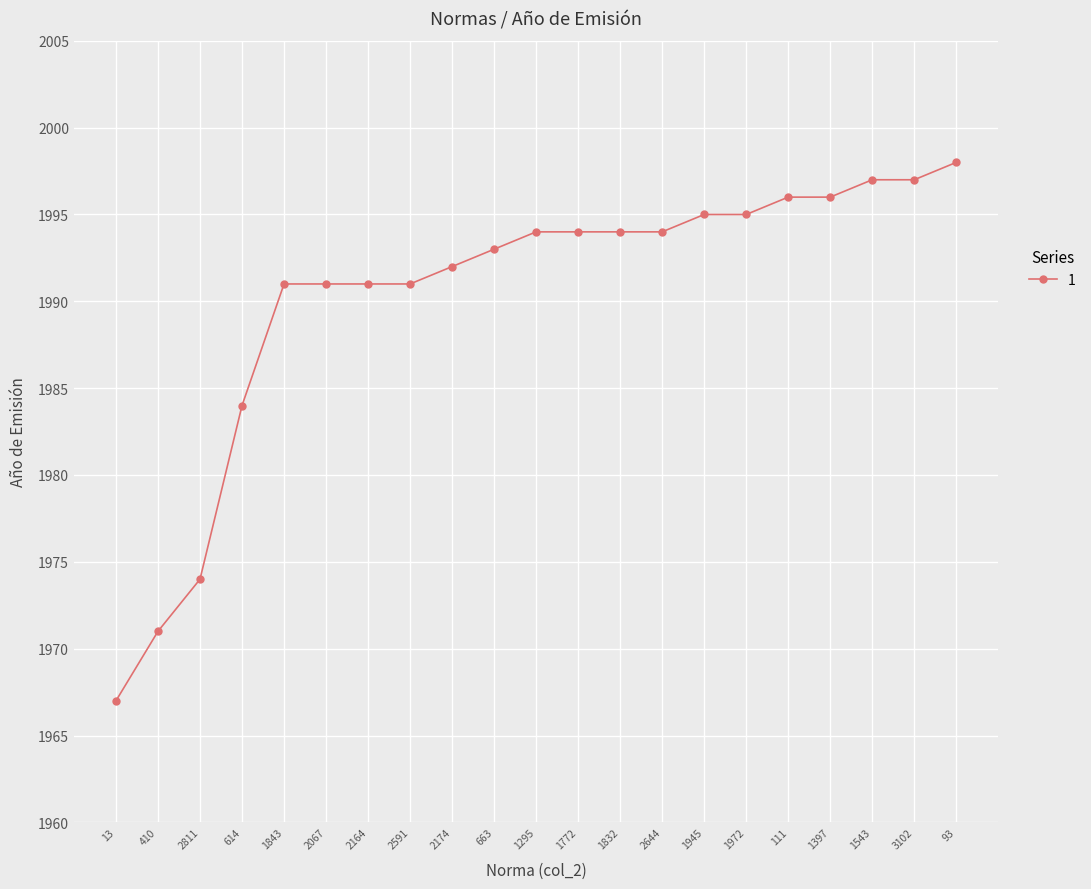

What is the ratio of the value at 93 to the value at 663?

1.0